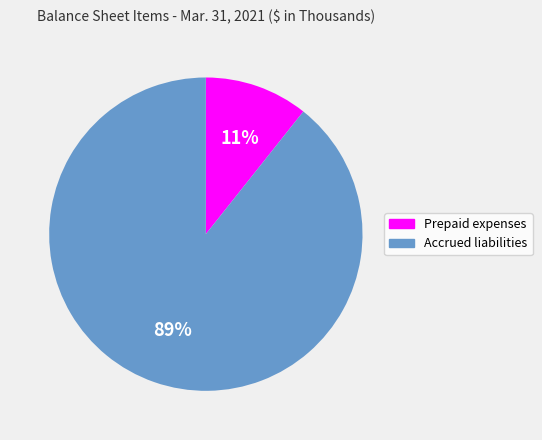

Which has a higher value, Accrued liabilities or Prepaid expenses?

Accrued liabilities